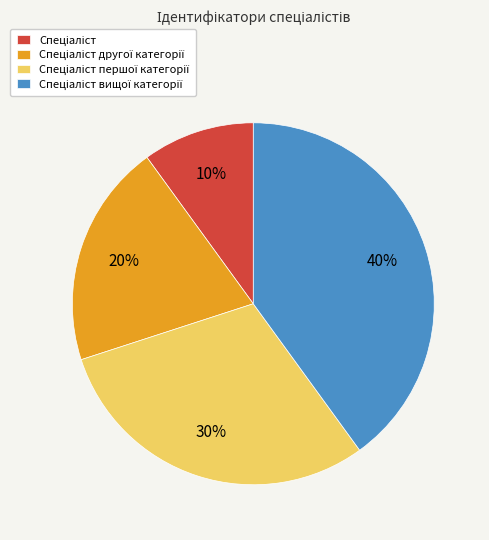

To the nearest percent, what is the average slice percentage?

25%